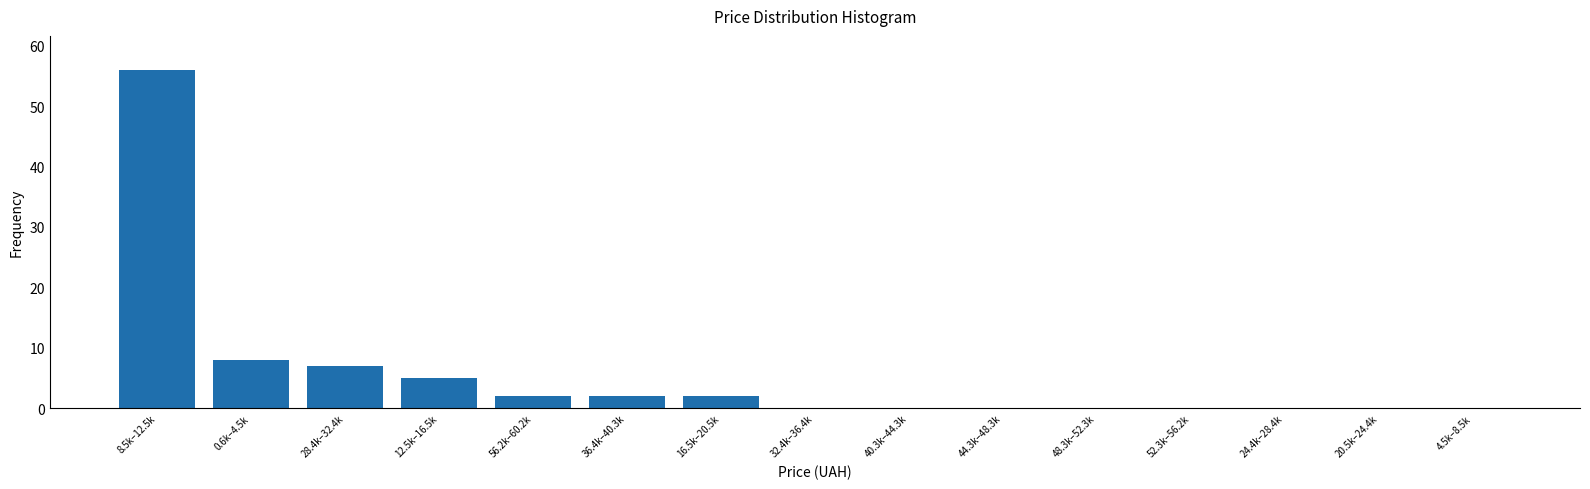

Reading left to right, transcribe all the data shown in this chart.

8.5k–12.5k=56	0.6k–4.5k=8	28.4k–32.4k=7	12.5k–16.5k=5	56.2k–60.2k=2	36.4k–40.3k=2	16.5k–20.5k=2	32.4k–36.4k=0	40.3k–44.3k=0	44.3k–48.3k=0	48.3k–52.3k=0	52.3k–56.2k=0	24.4k–28.4k=0	20.5k–24.4k=0	4.5k–8.5k=0